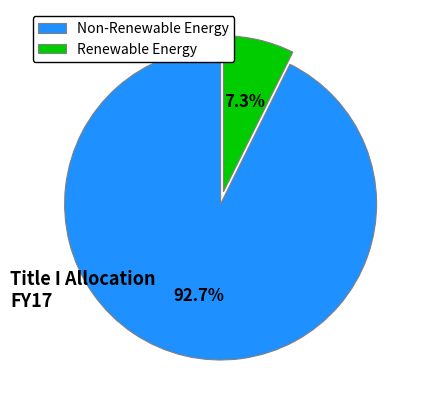

Which slice is the smallest?

Renewable Energy